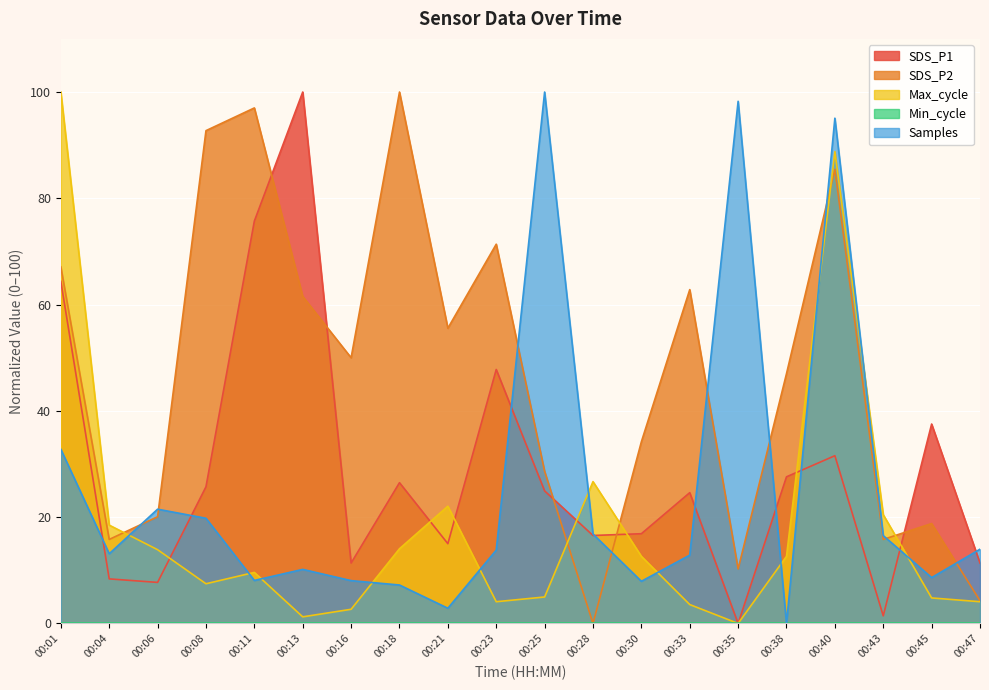

What is the sum of the Max_cycle values at 00:16 and 00:08?

10.1